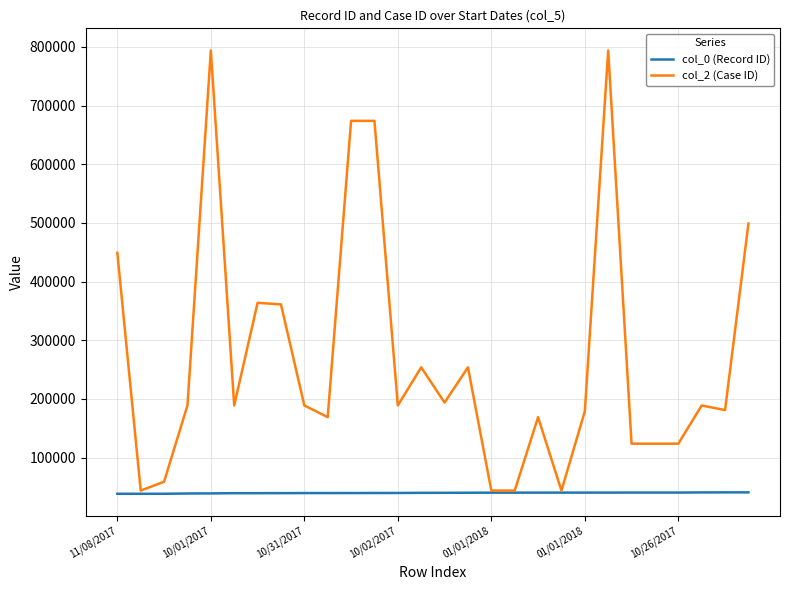

Which series has the largest range (max minus min)?

col_2 (Case ID)